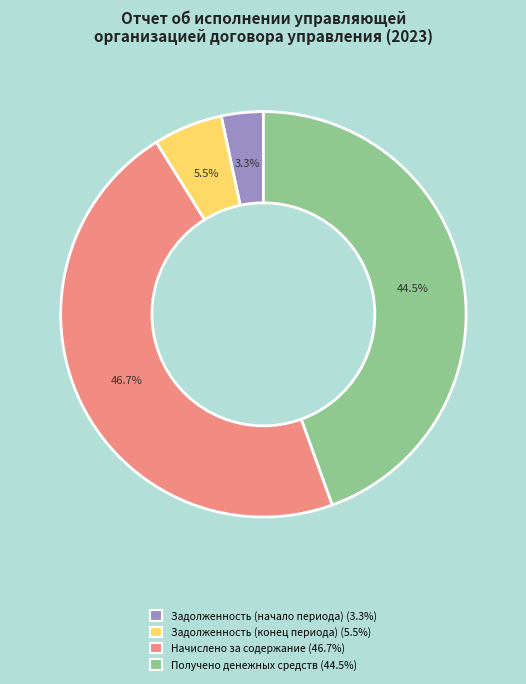

Between Задолженность (начало периода) (3.3%) and Задолженность (конец периода) (5.5%), which is larger?

Задолженность (конец периода) (5.5%)